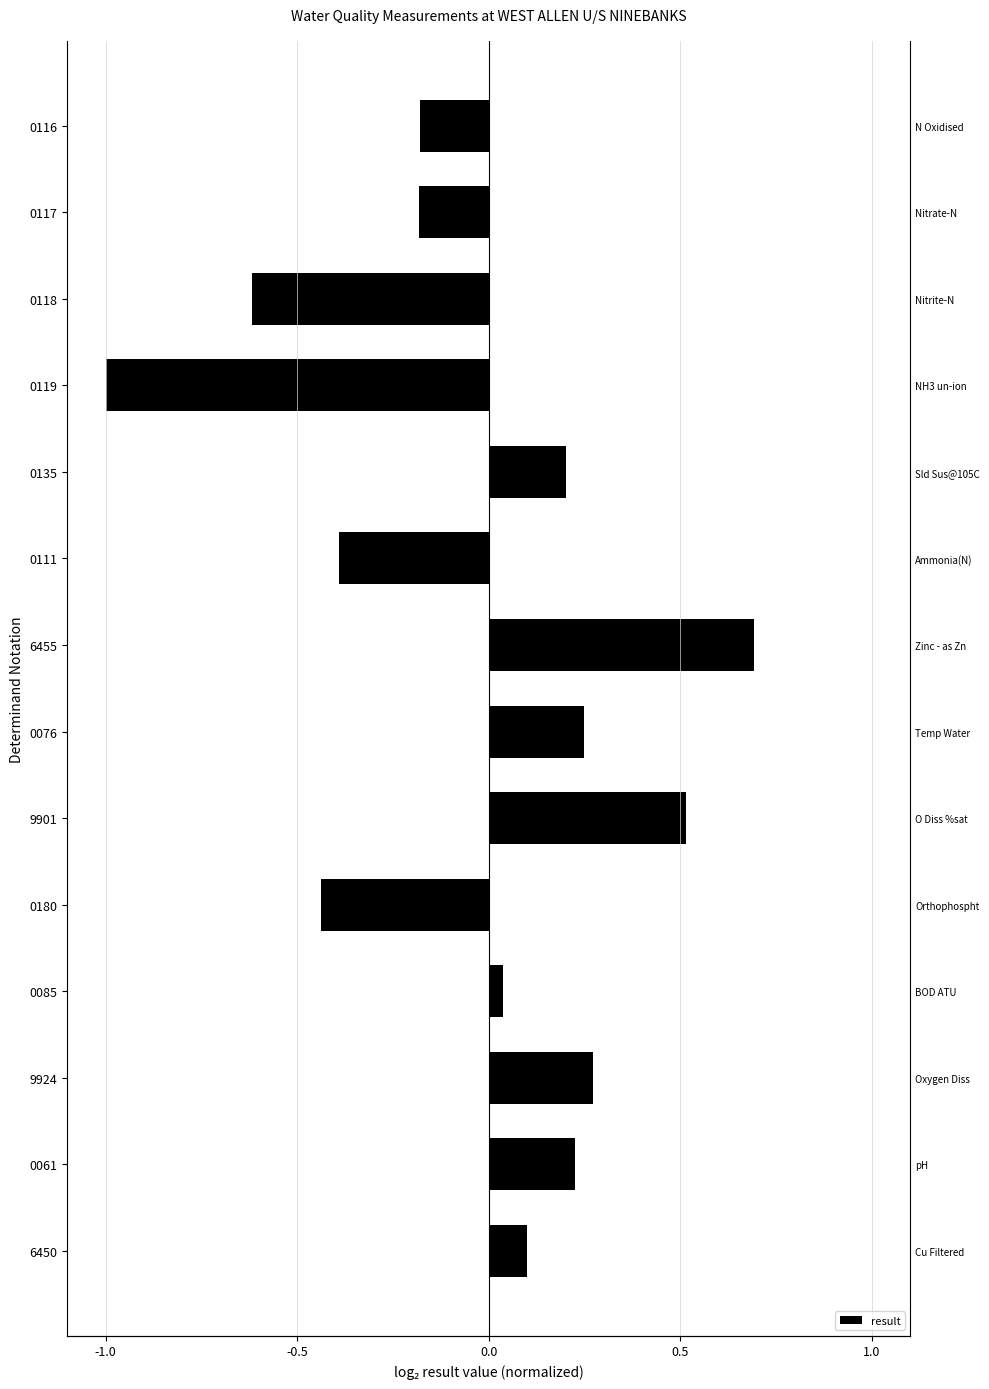

How many values exceed 0?

8